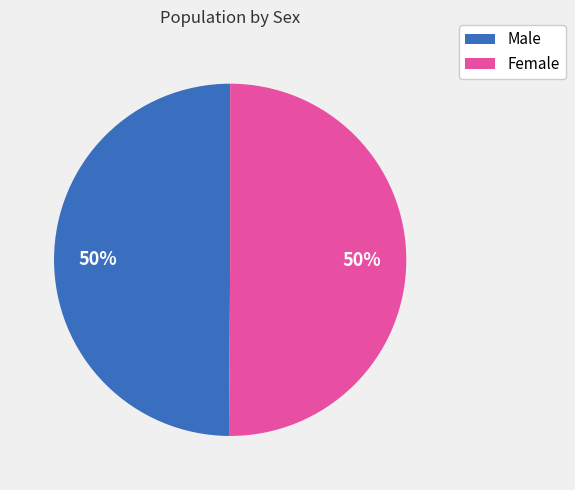

Do Female and Male together represent more than half of the pie?

Yes